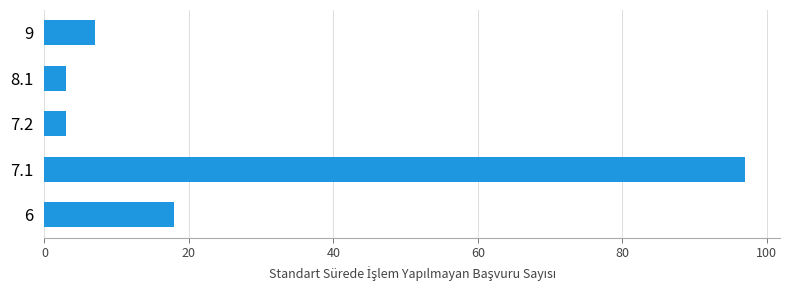

Reading bottom to top, list all the values displayed in this chart.

18	97	3	3	7